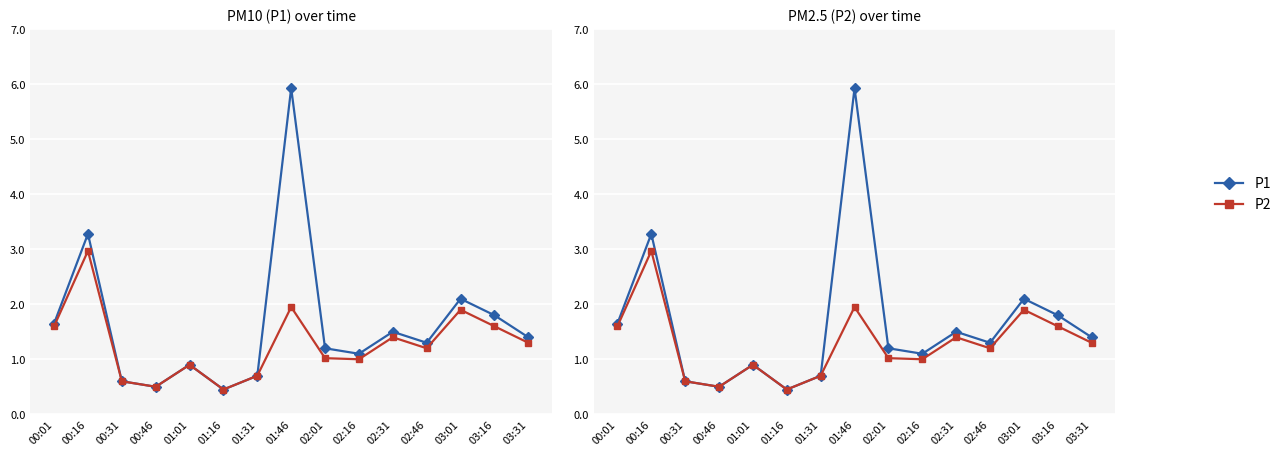

What is the difference between the highest and lowest values at 03:01?

0.2